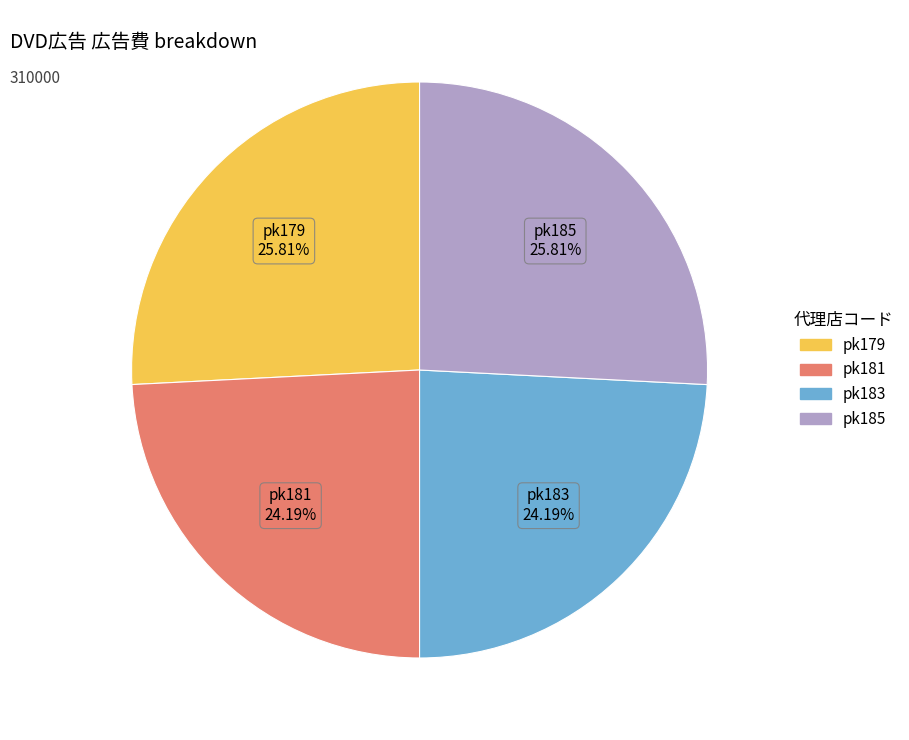

How many segments does this pie chart have?

4